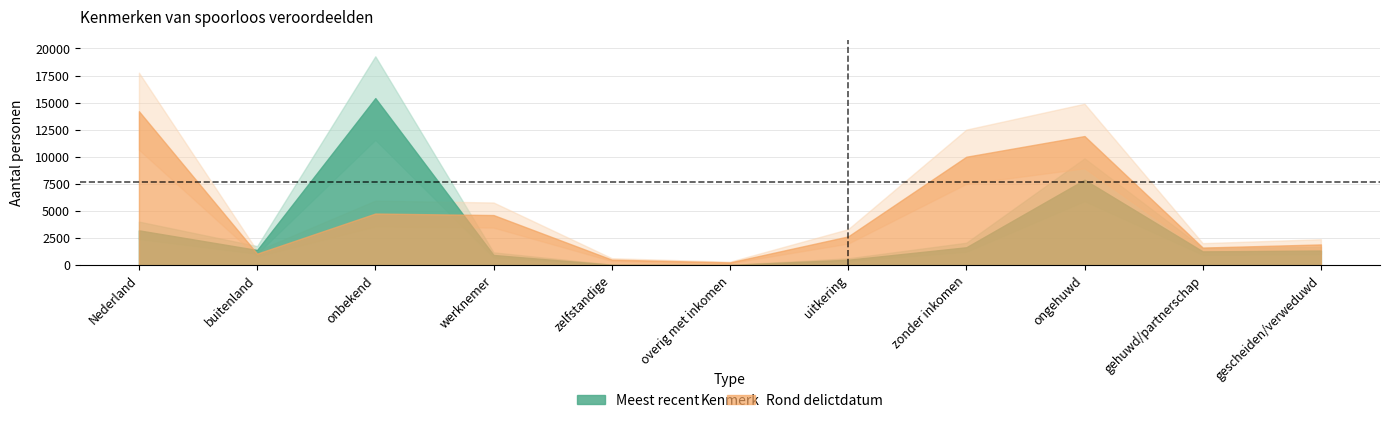

True or false: Rond delictdatum has a value of 2139 at gehuwd/partnerschap.

False